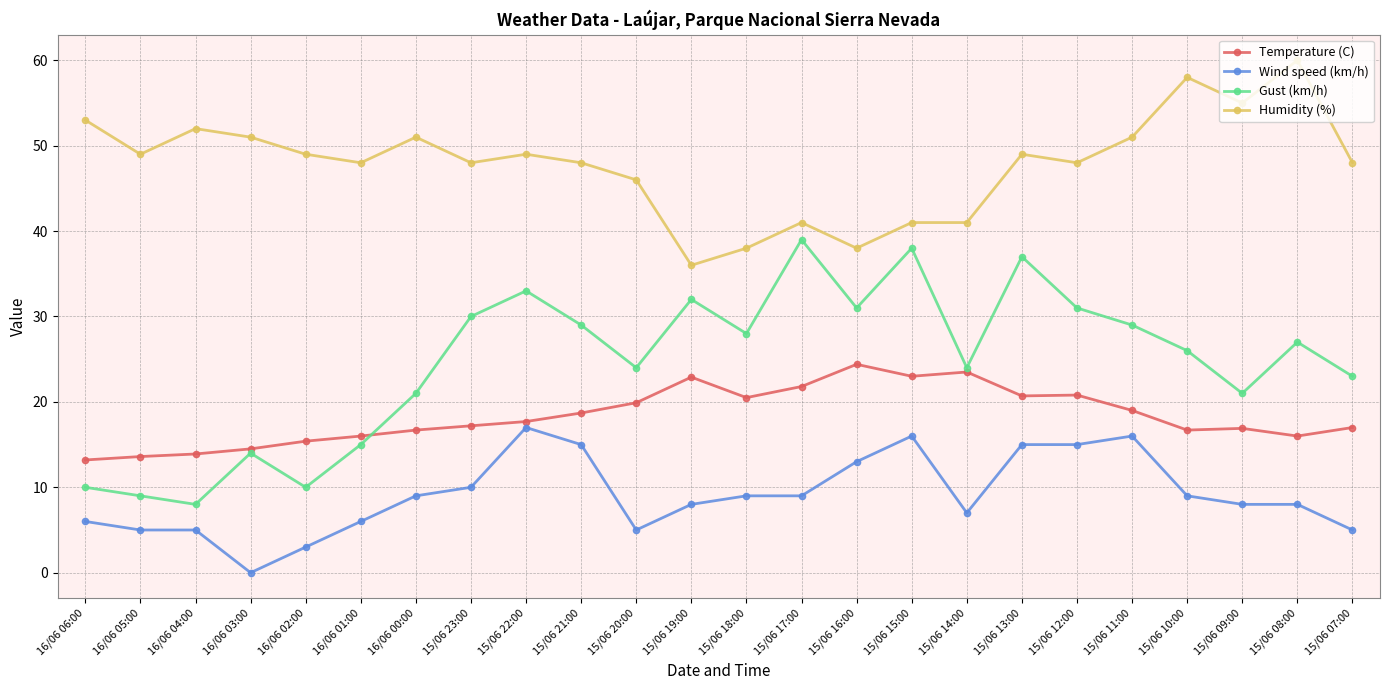

True or false: Temperature (C) and Wind speed (km/h) intersect in this chart.

False